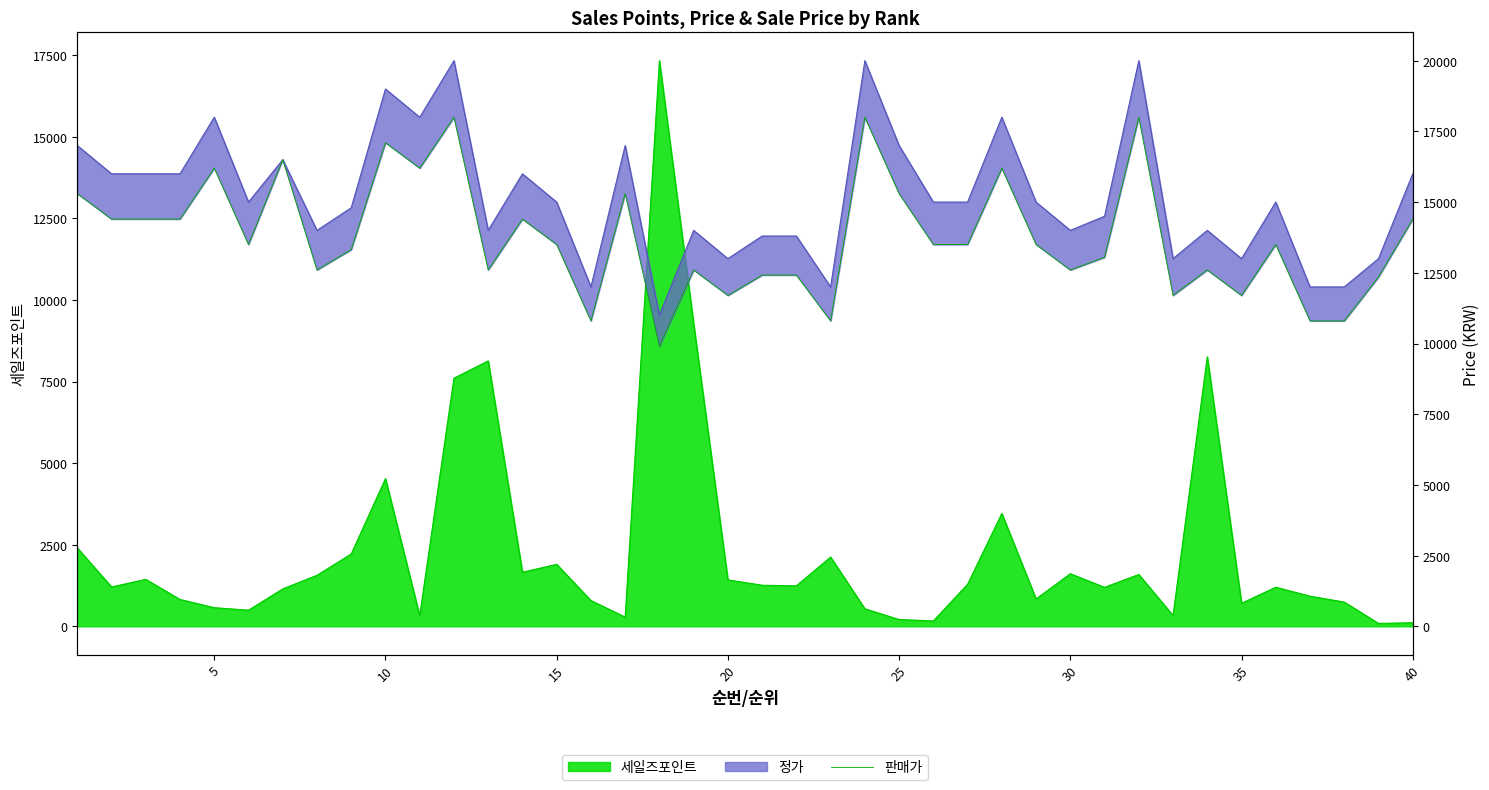

True or false: the data shows 23822 at 25.

False